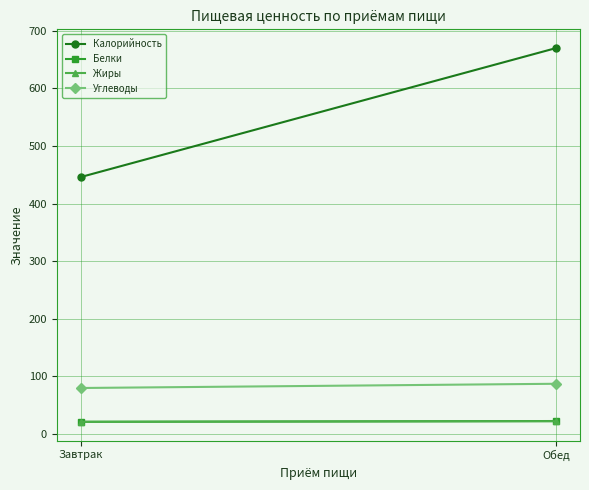

At how many categories does at least one series exceed 181?

2